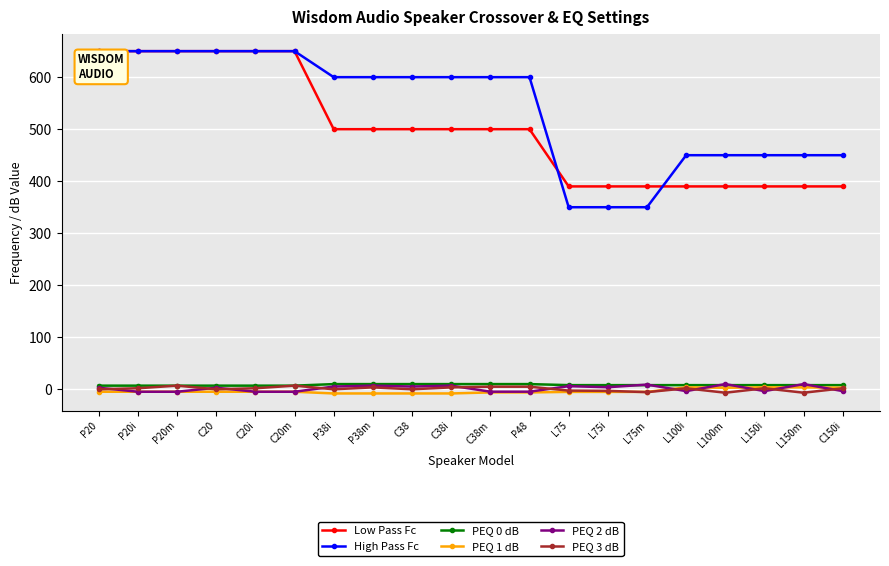

How many data points in High Pass Fc are less than 600?

8